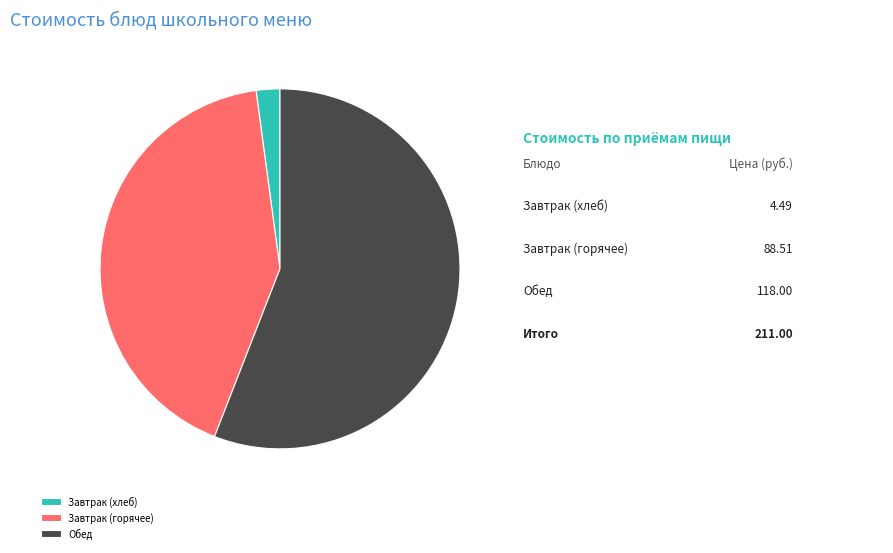

Do Обед and Завтрак (горячее) together represent more than half of the pie?

Yes